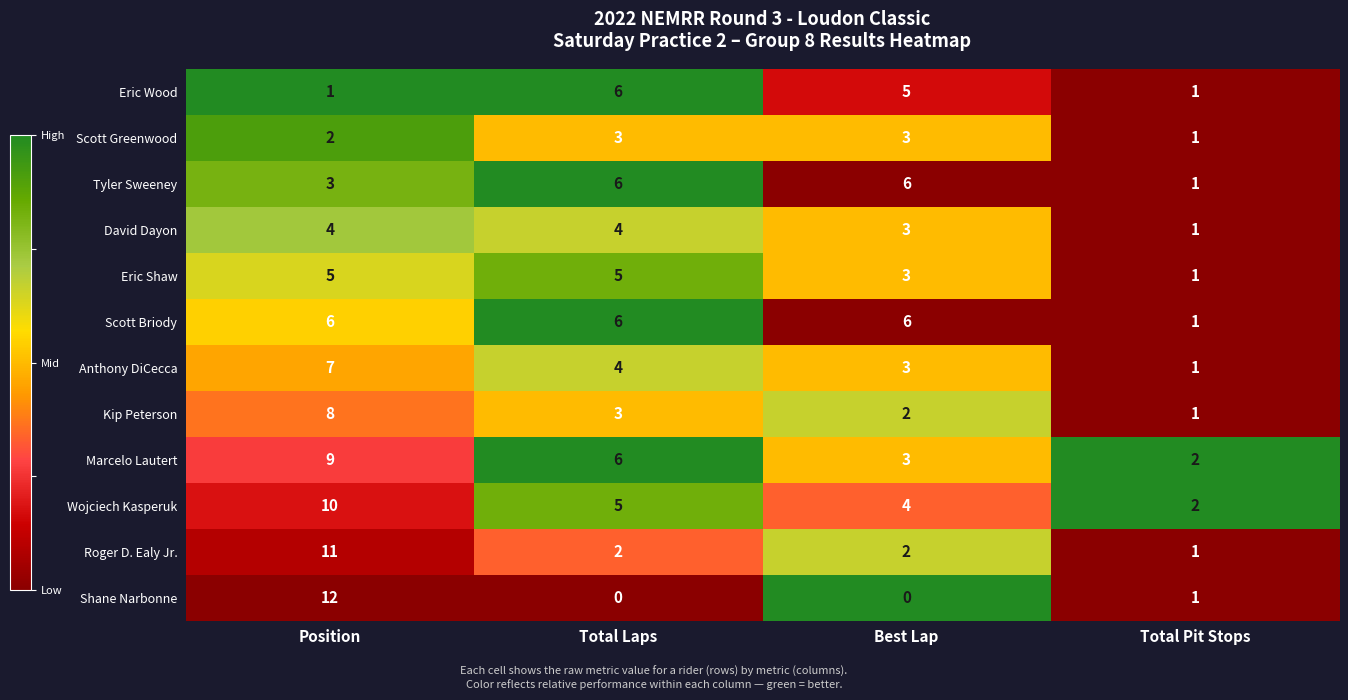

True or false: Kip Peterson has a value of 3 at Total Laps.

True